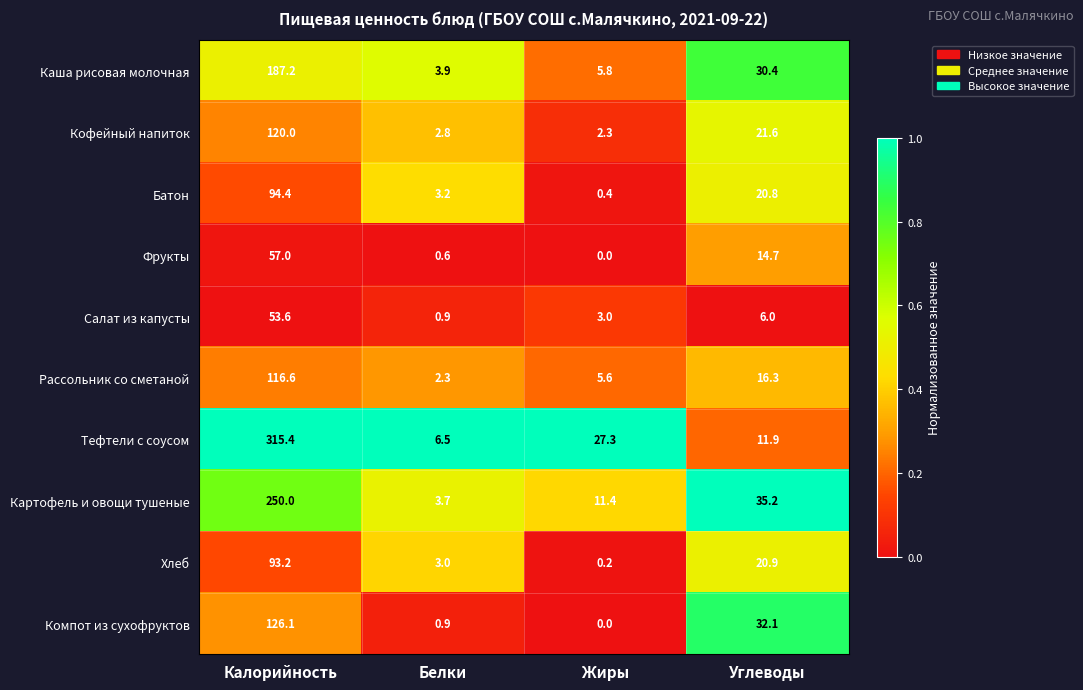

What is the approximate value of Батон at Жиры?

0.4